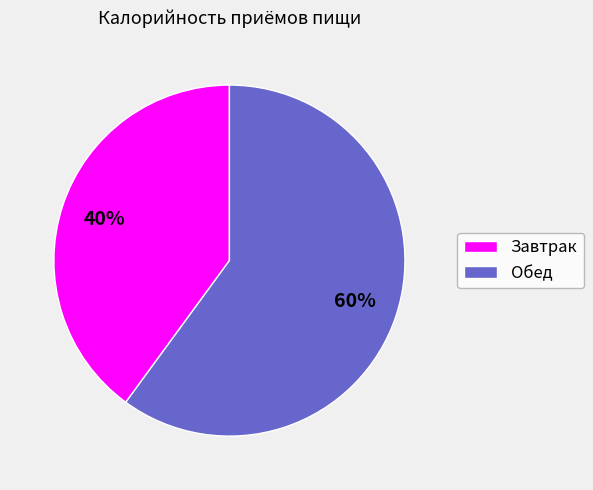

How many segments does this pie chart have?

2